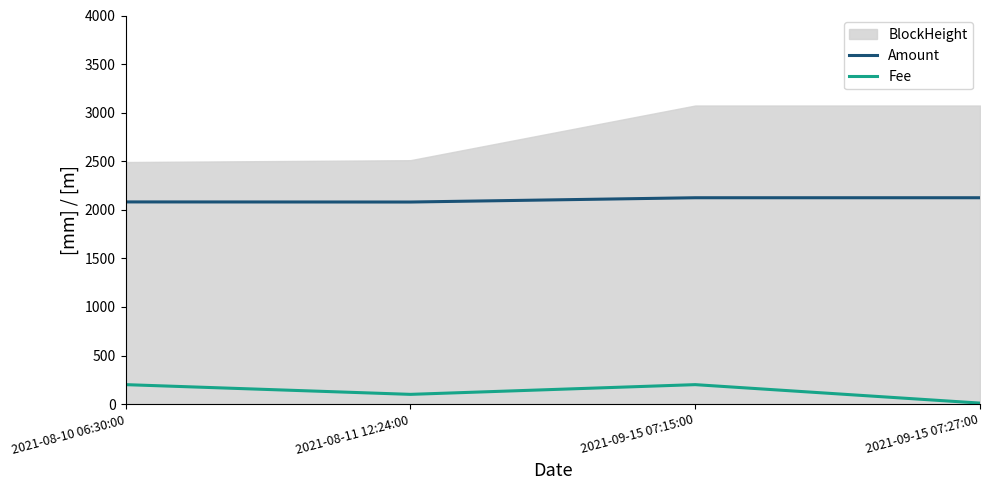

Which category has the highest value in the Fee series?

2021-08-10 06:30:00